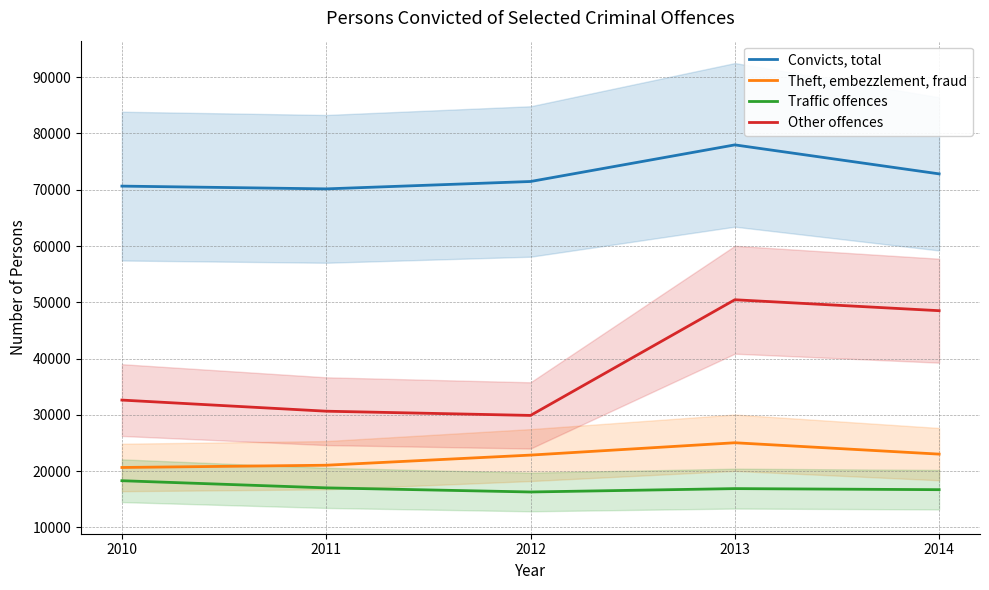

What is the spread (max minus min) of values at 2010?

52345